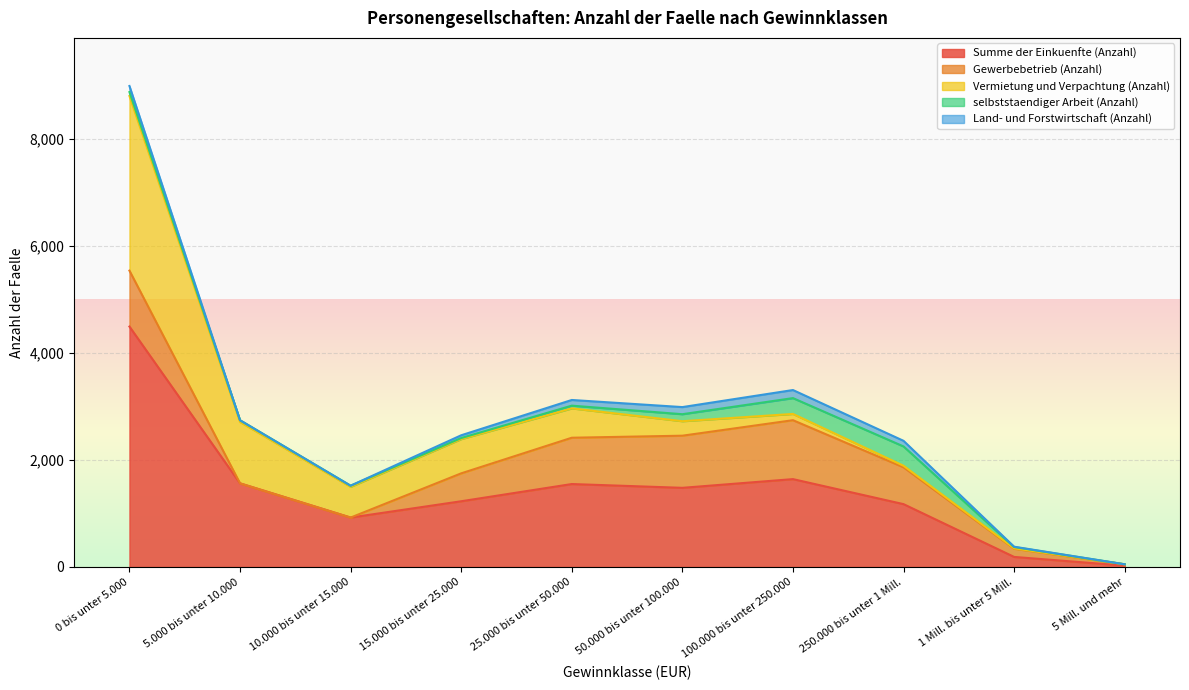

How many times do selbststaendiger Arbeit (Anzahl) and Vermietung und Verpachtung (Anzahl) cross each other?

1